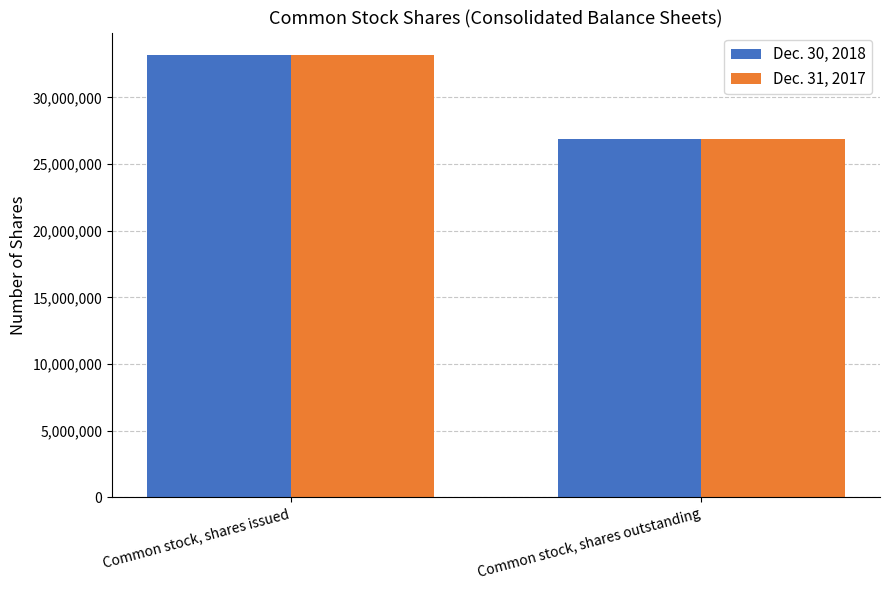

Reading left to right, what are all the values shown in this chart?

Dec. 30, 2018: 33200708	26859125
Dec. 31, 2017: 33200708	26859125